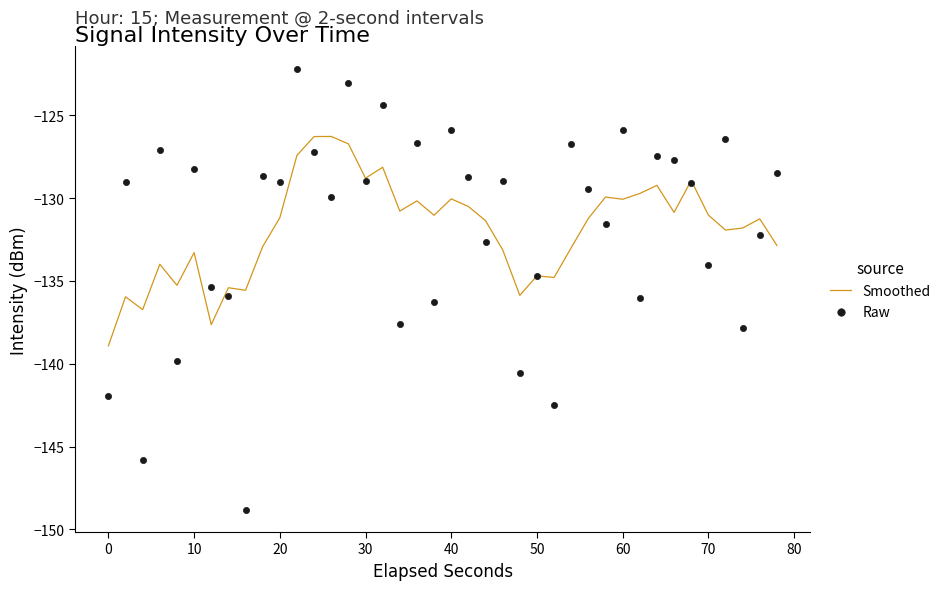

Is it true that Smoothed equals -226.1 at 70?

False